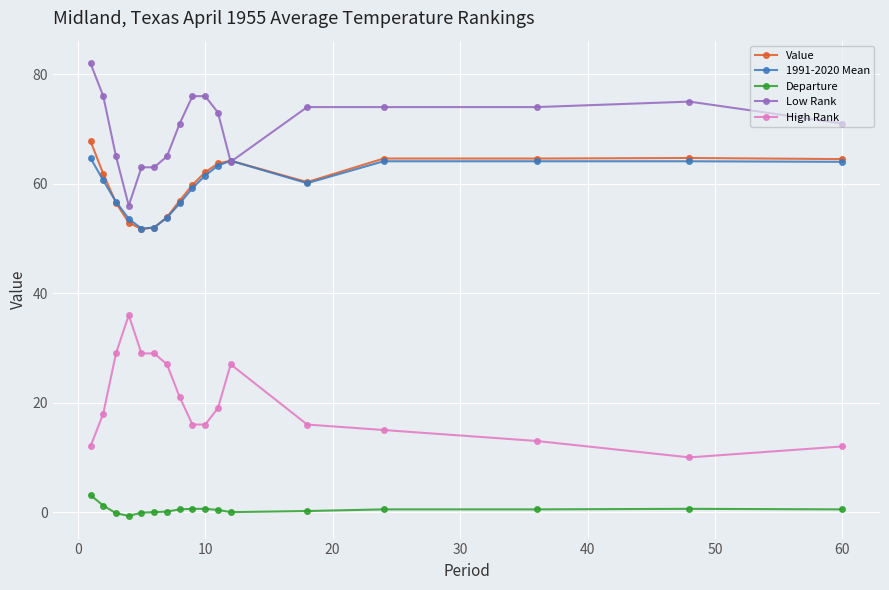

At how many categories does at least one series exceed 37?

17